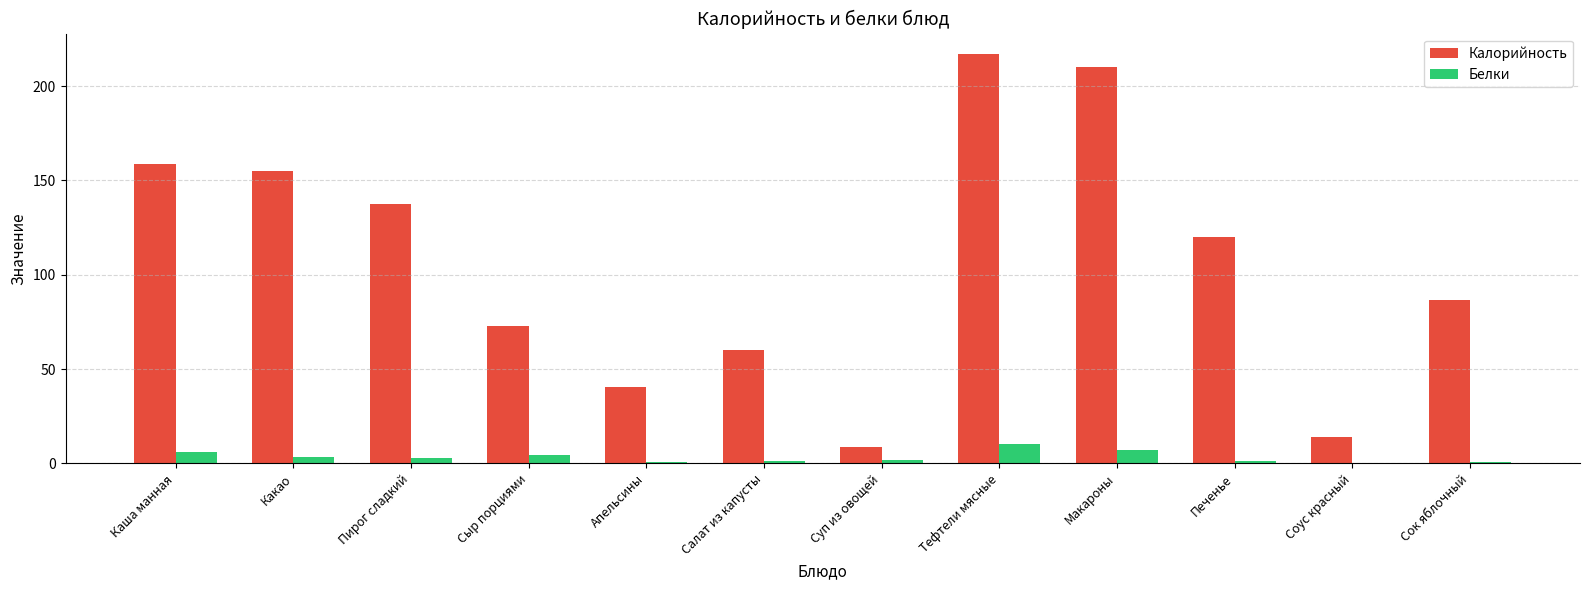

What is the greatest value displayed?

217.0